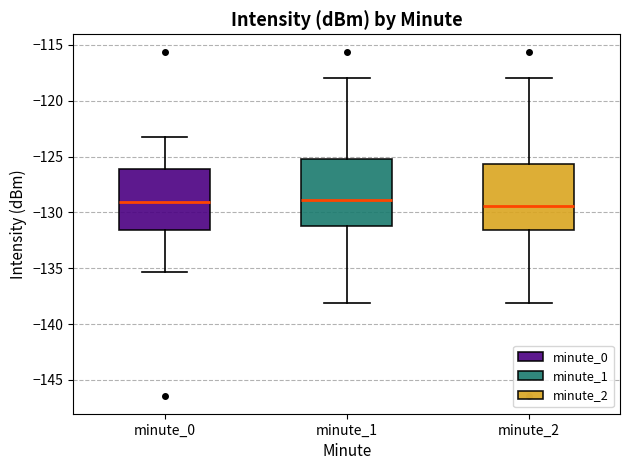

Where does the upper whisker of the box for minute_0 end on the y-axis? The values are not printed on the chart, so give them approximately, as read against the axis.

-123.0